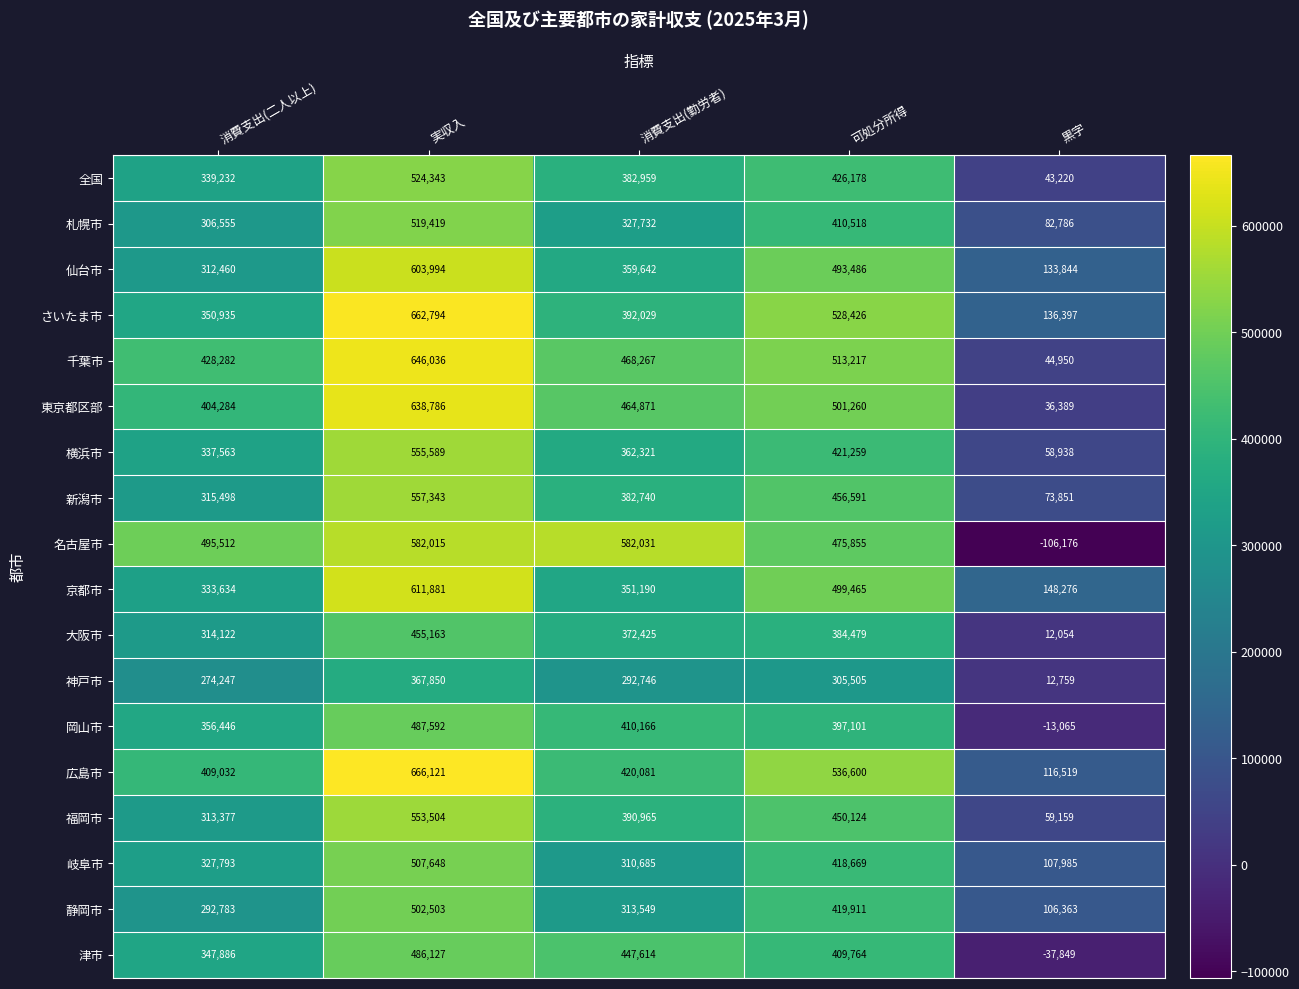

Which series changed the most between 消費支出(二人以上) and 黒字?

名古屋市